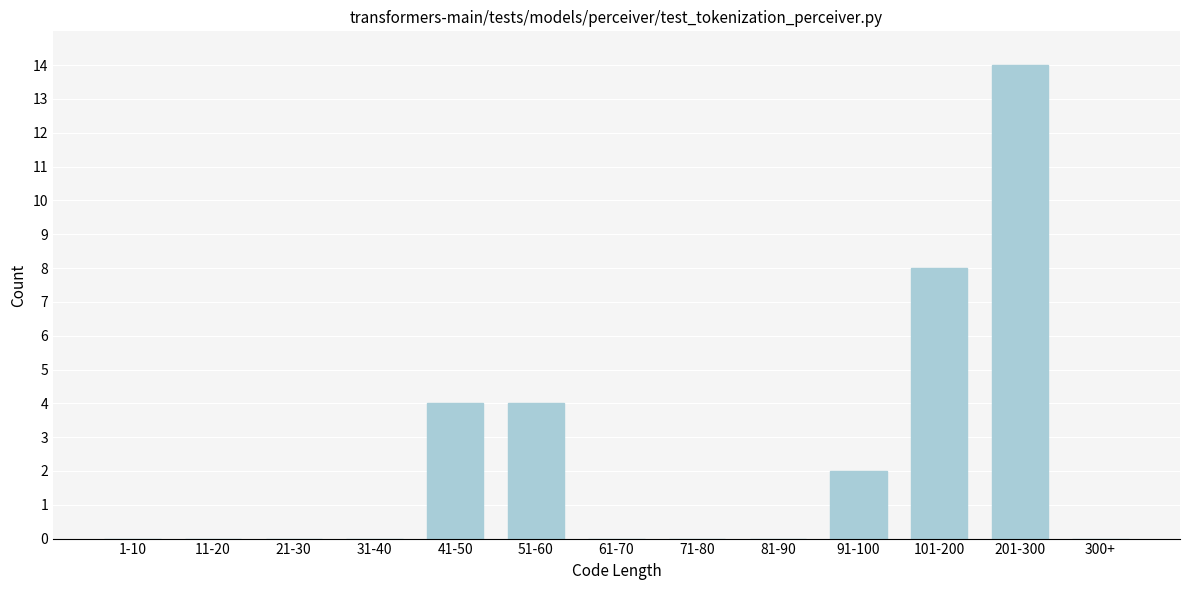

Reading left to right, list all the values displayed in this chart.

1-10=0	11-20=0	21-30=0	31-40=0	41-50=4	51-60=4	61-70=0	71-80=0	81-90=0	91-100=2	101-200=8	201-300=14	300+=0